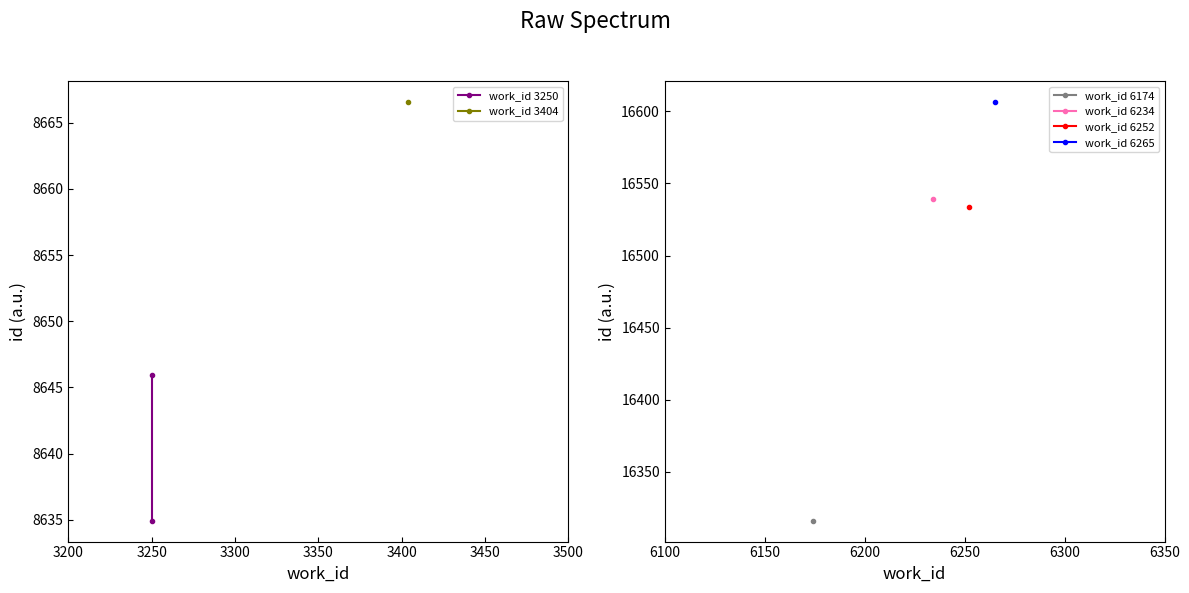

What is the change in value from 3200 to 3250?

+11.0